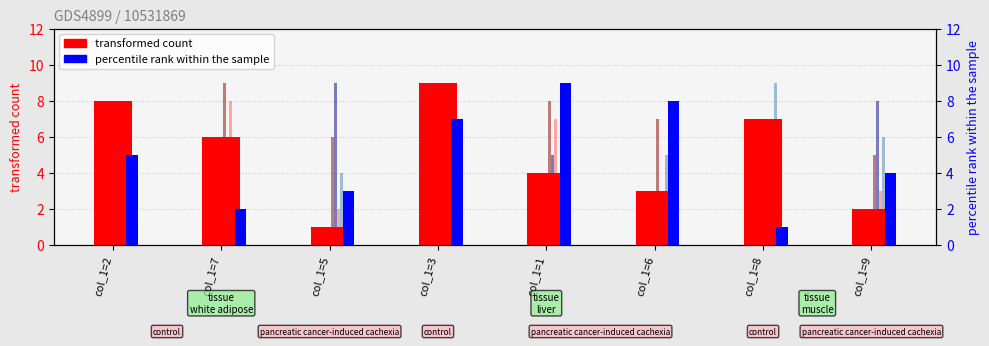

At col_1=5, list the series in order from smallest to largest.

col_2 (transformed count), col_7, col_8 (percentile rank), col_9, col_3, col_5